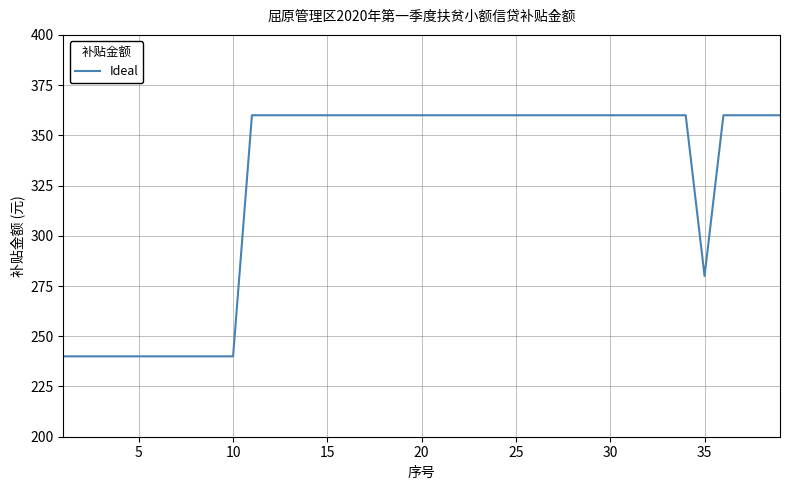

What is the greatest value displayed?

360